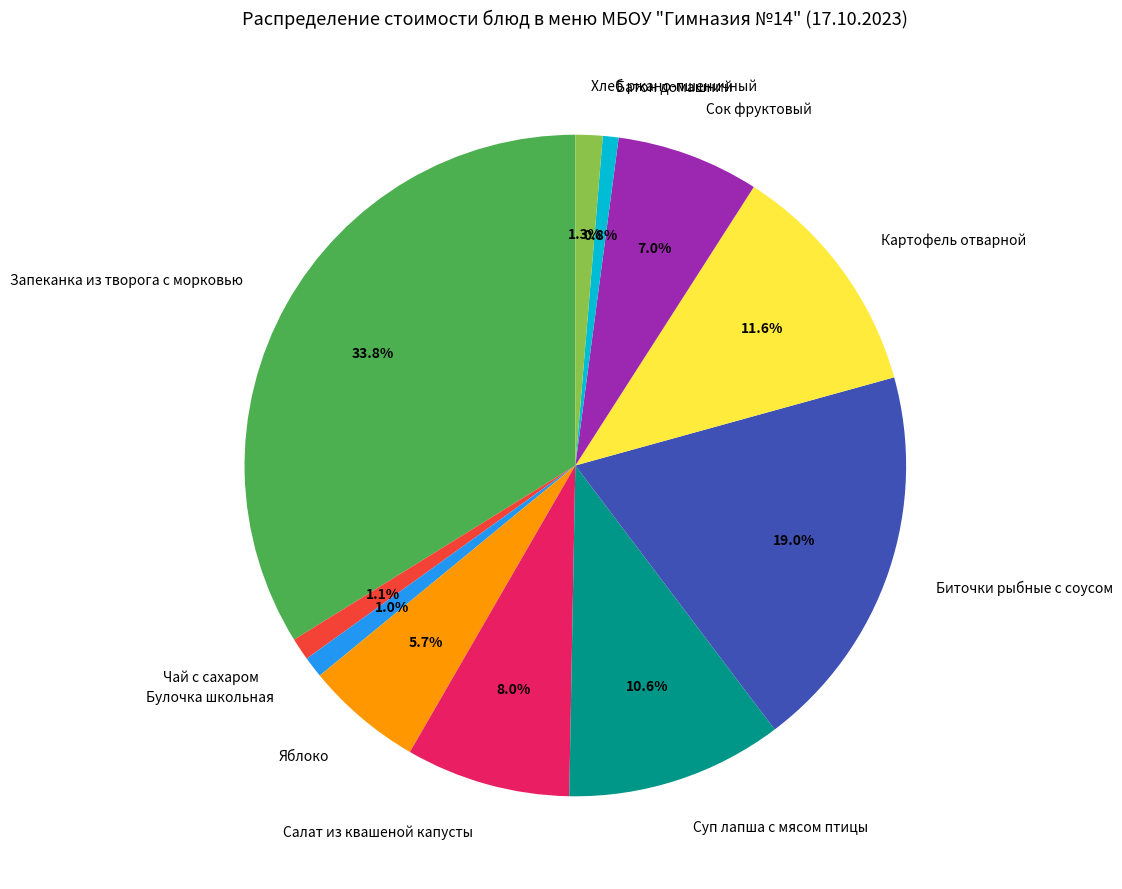

How many segments does this pie chart have?

11